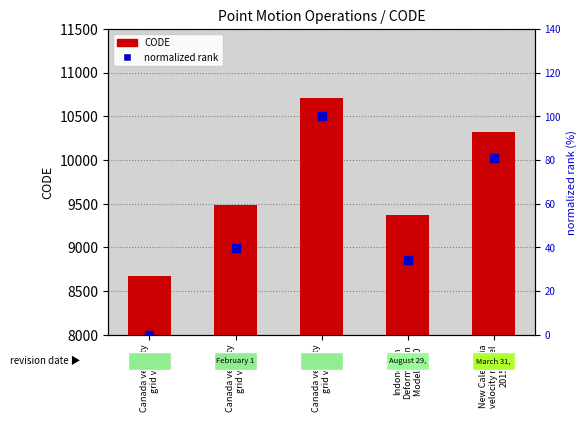

At which category is the sum across all series the highest?

Canada velocity
grid v8